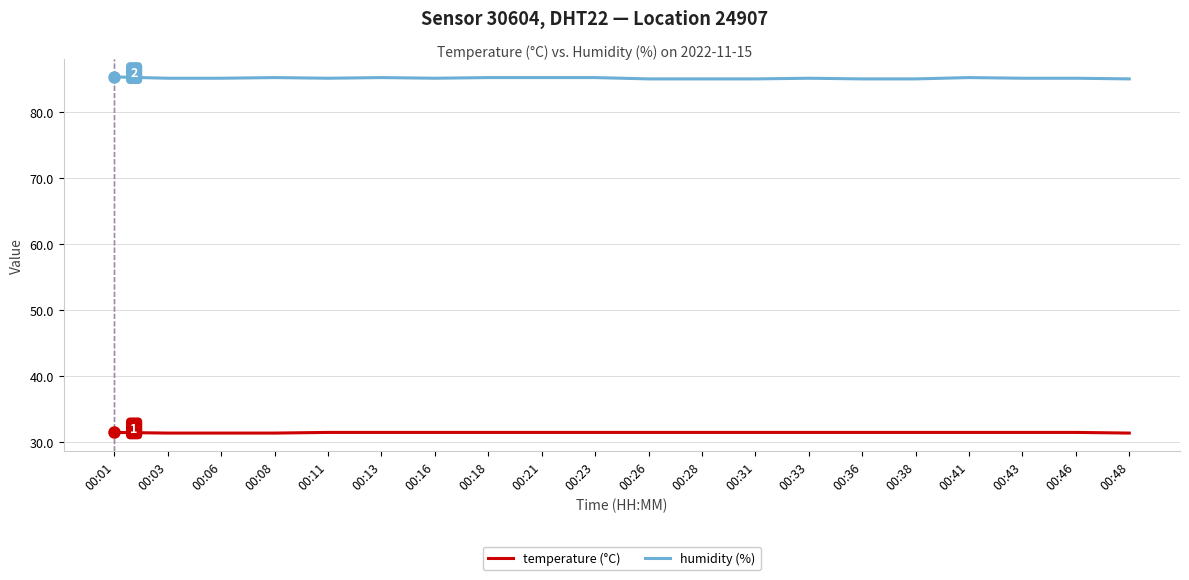

Which series has the largest total across all categories?

humidity (%)